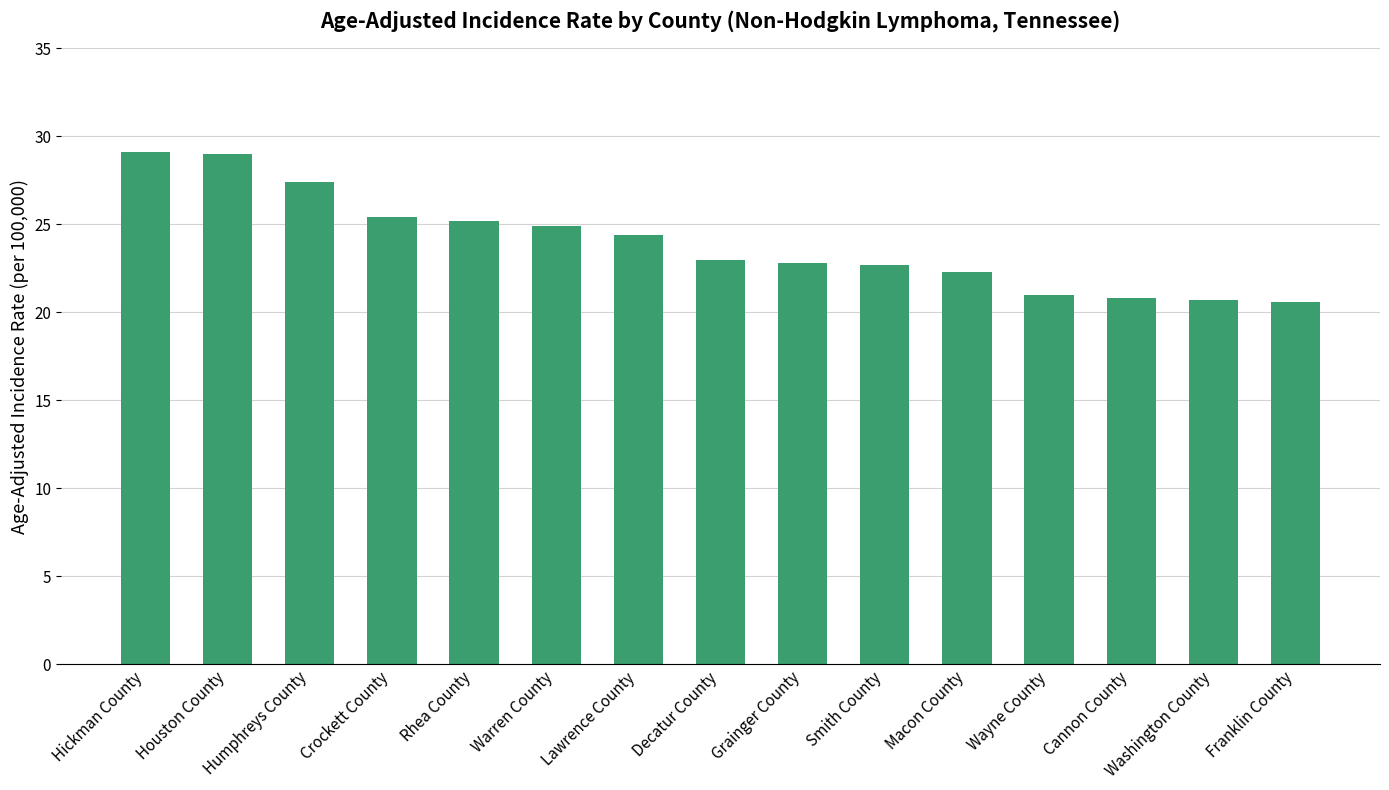

The chart shows a value of 22.8 at Grainger County. True or false?

True